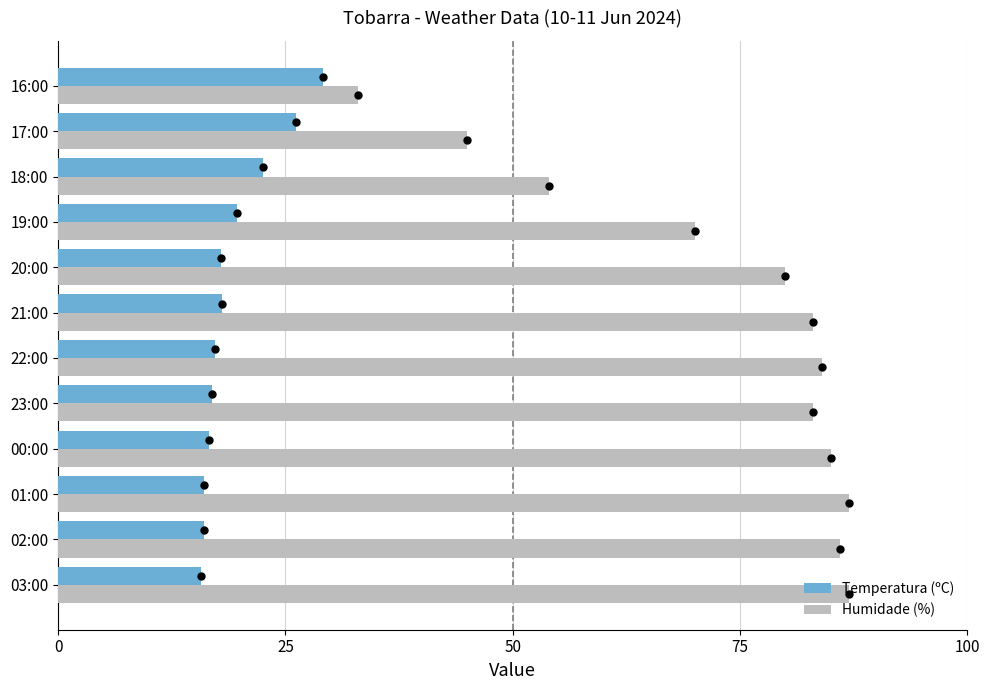

At how many categories does at least one series exceed 61?

9